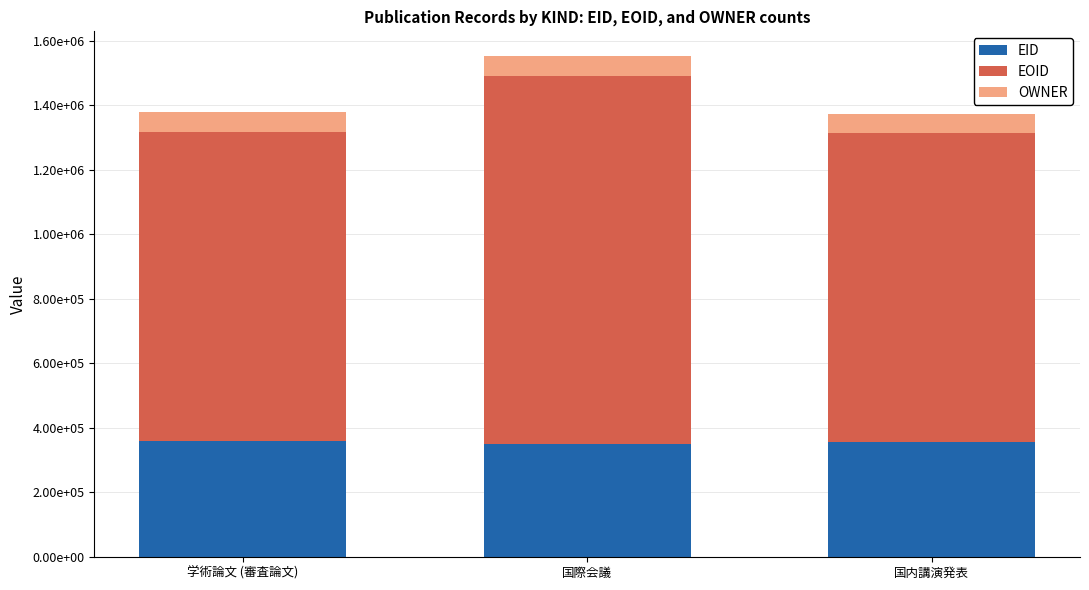

Are the bars grouped side by side (vs. stacked)?

No